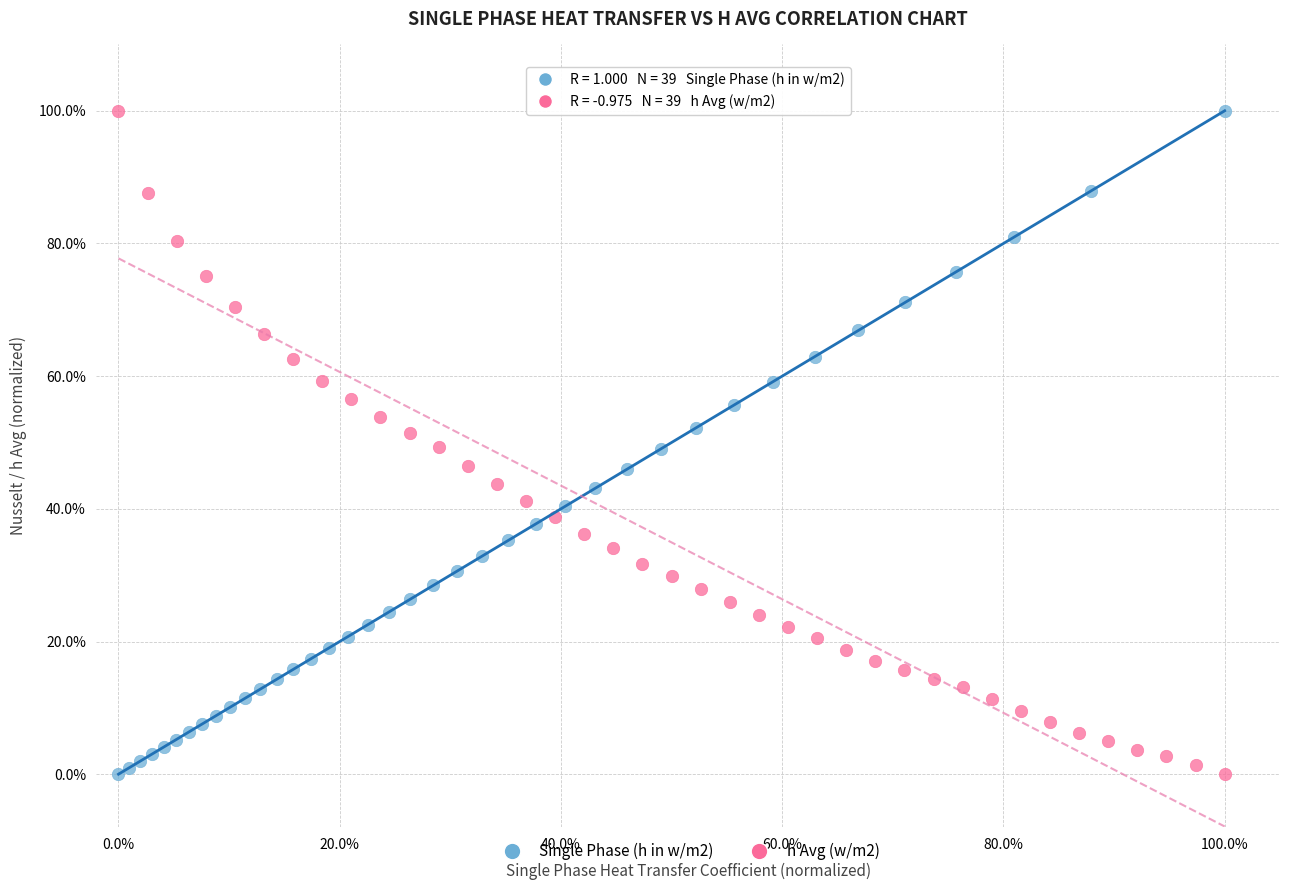

What are all the series names shown in the legend?

Single Phase (h in w/m2), h Avg (w/m2)